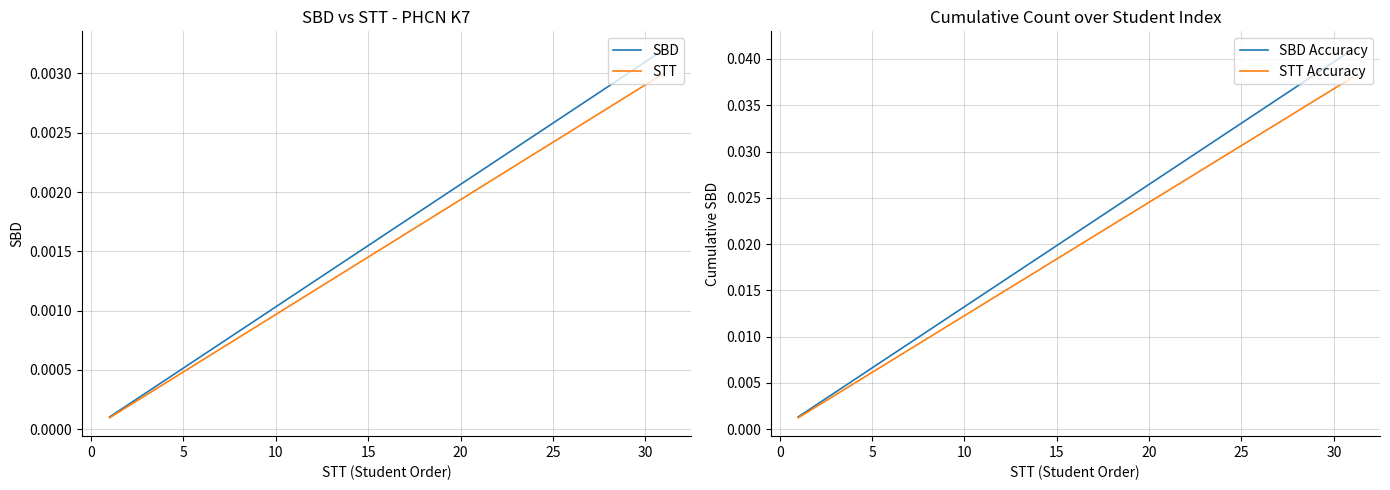

True or false: STT Accuracy and SBD cross at least once.

False